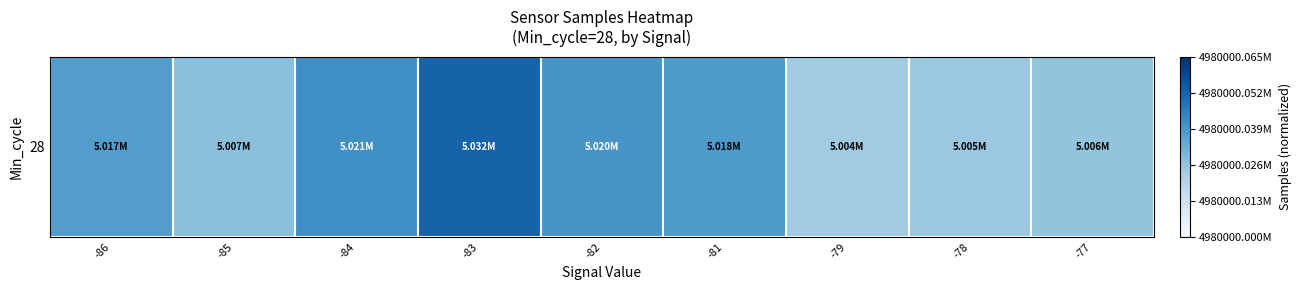

The value at -79 is 0.5. True or false?

False